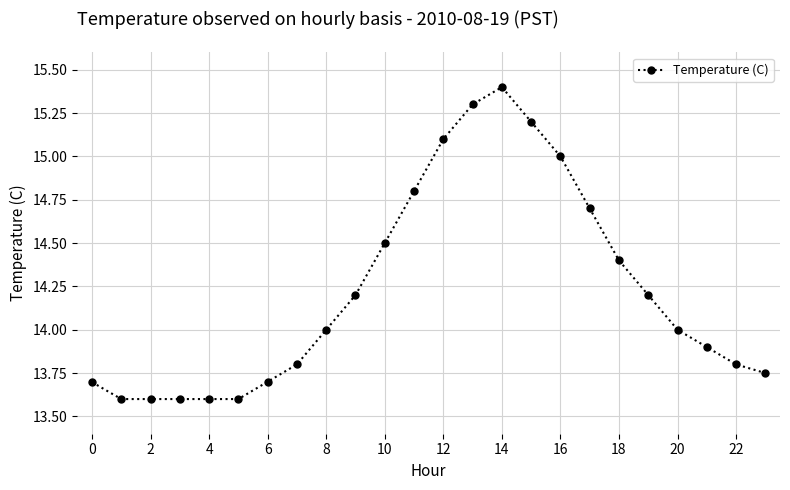

What is the smallest value displayed?

13.6